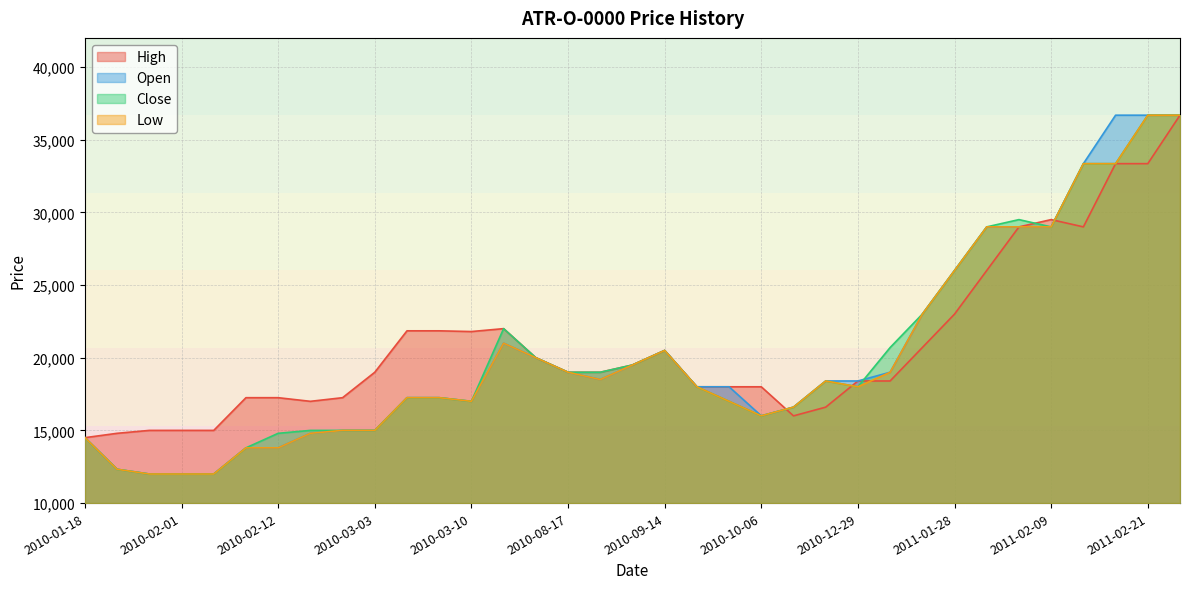

What is the sum of the Close values at 2010-12-29 and 2010-11-30?

34600